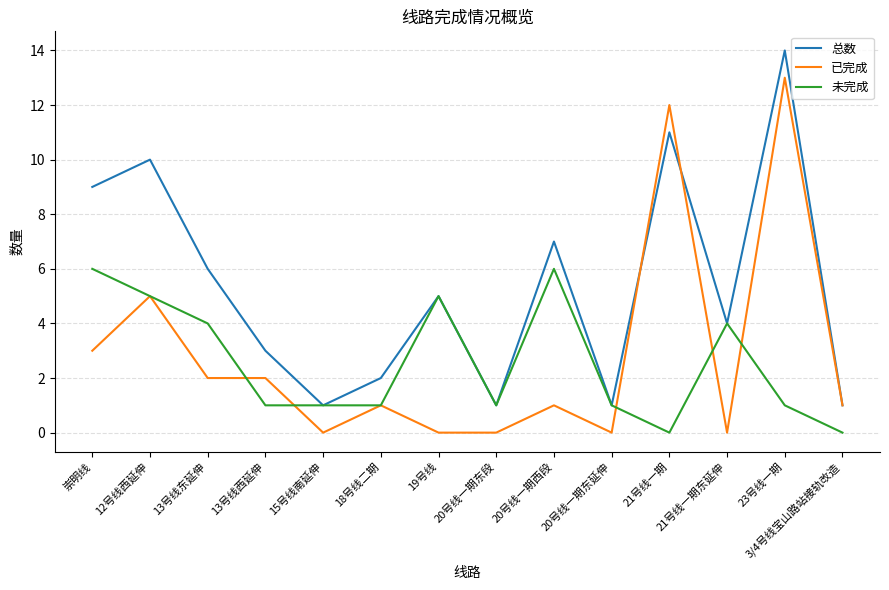

True or false: 总数 has a value of 3 at 18号线二期.

False